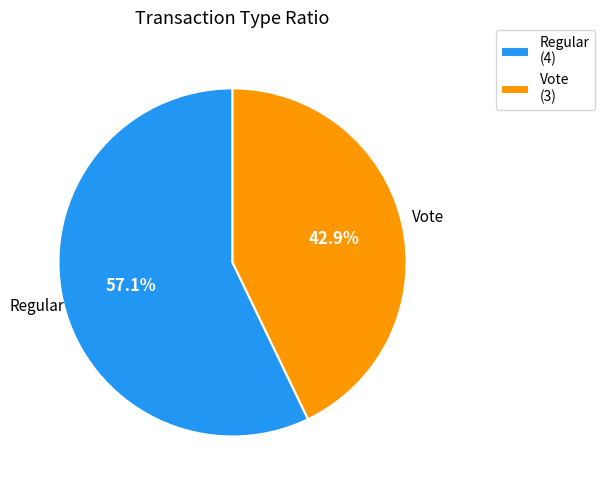

What is the total percentage of Regular and Vote?

100.0%